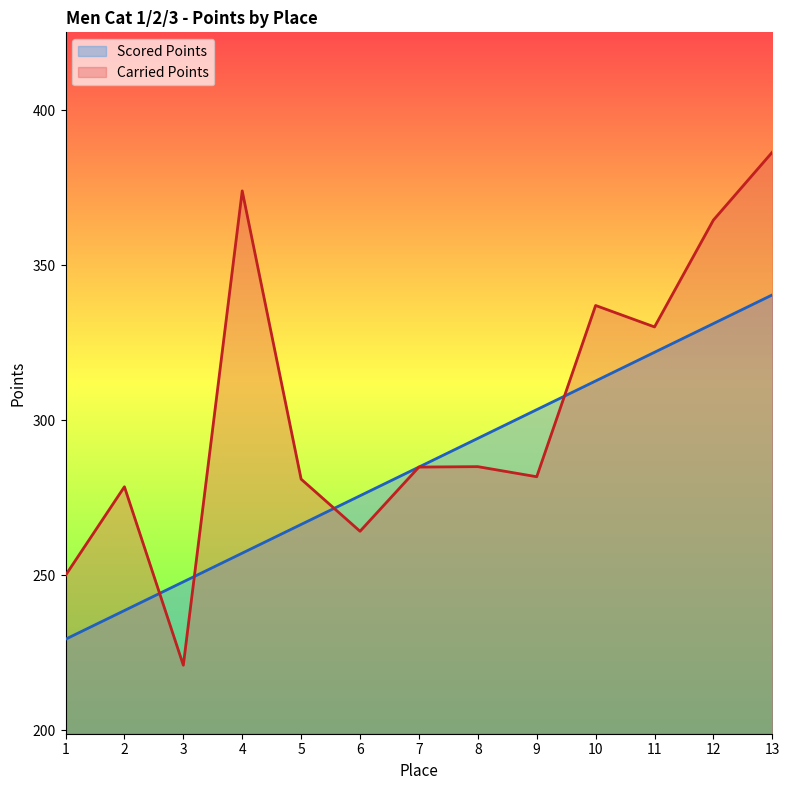

At which category does the chart reach its peak across all series?

13